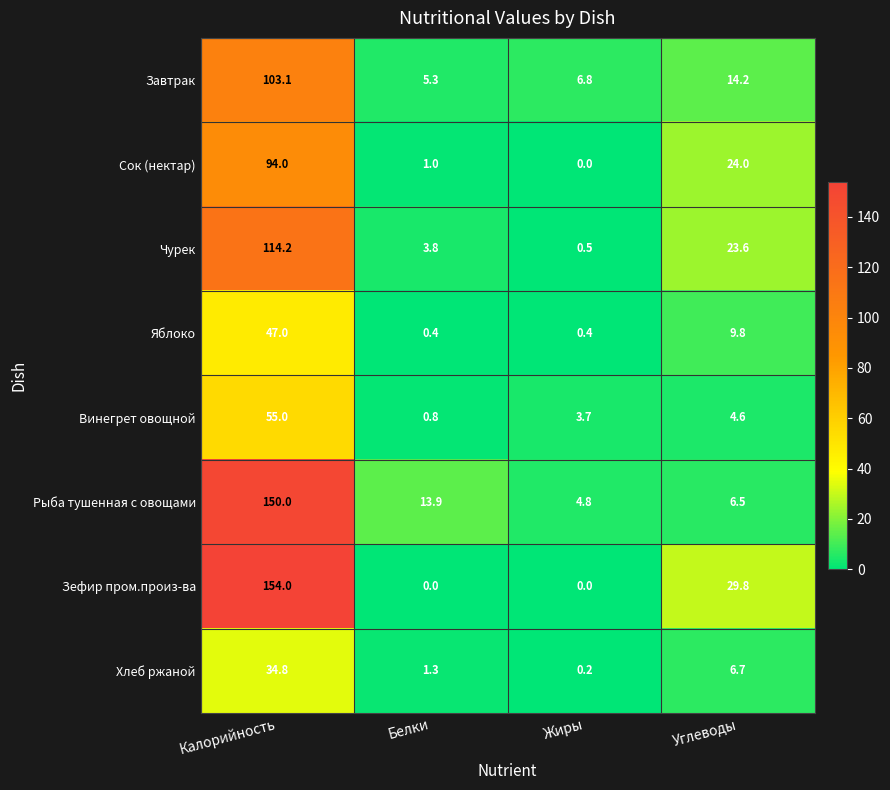

At which label does Винегрет овощной reach its peak?

Калорийность